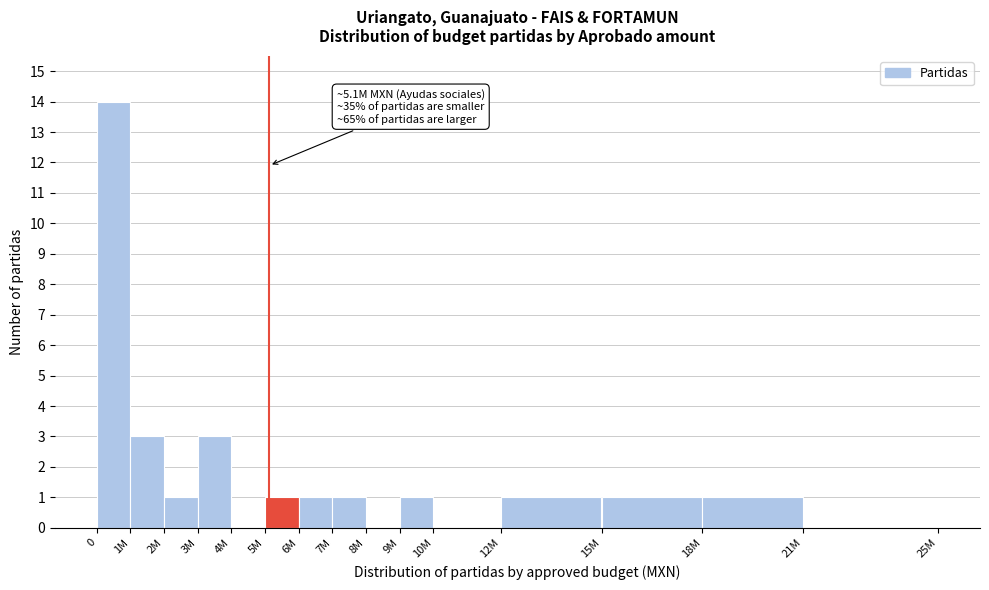

Reading right to left, extract all data points from this chart.

21M=0	18M=1	15M=1	12M=1	10M=0	9M=1	8M=0	7M=1	6M=1	5M=1	4M=0	3M=3	2M=1	1M=3	0=14